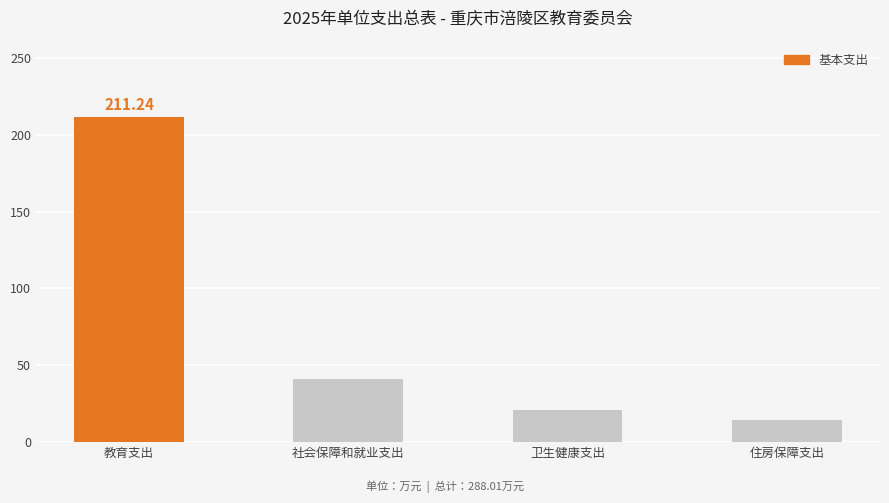

How many bars are there in total?

4